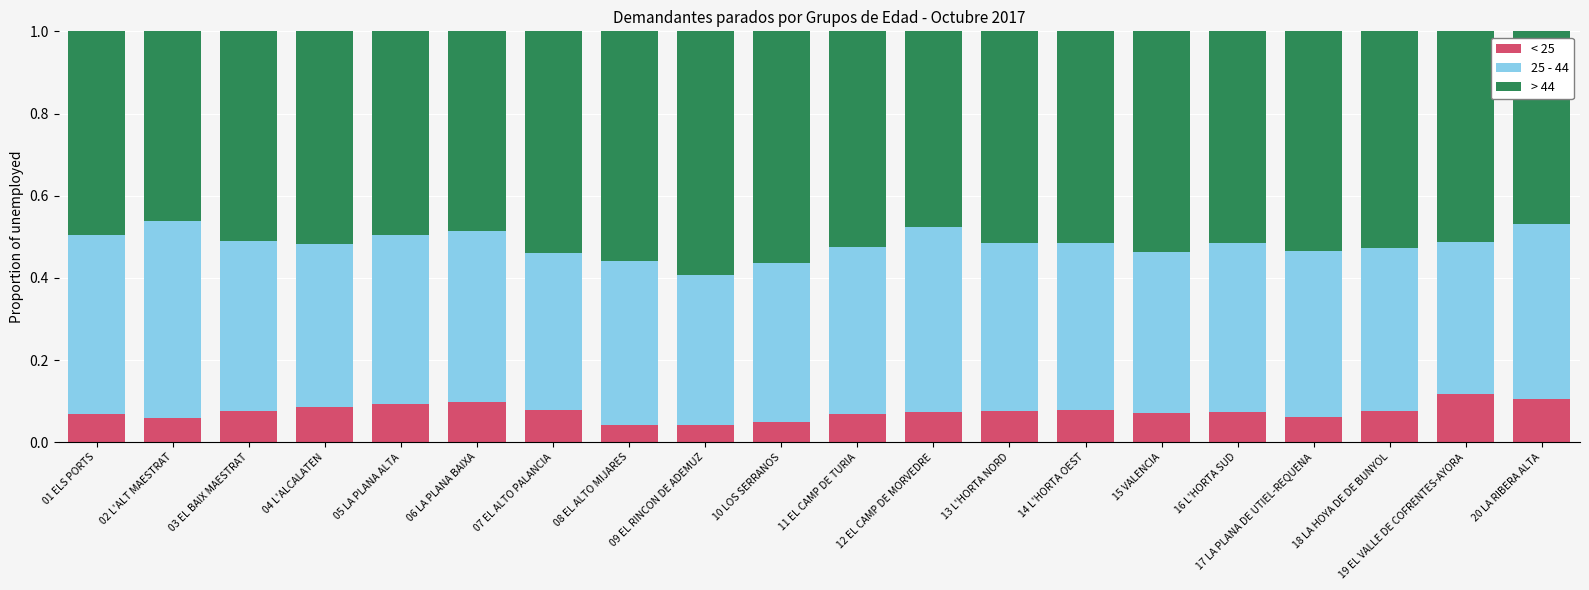

The value of < 25 at 12 EL CAMP DE MORVEDRE is 0.0. True or false?

False